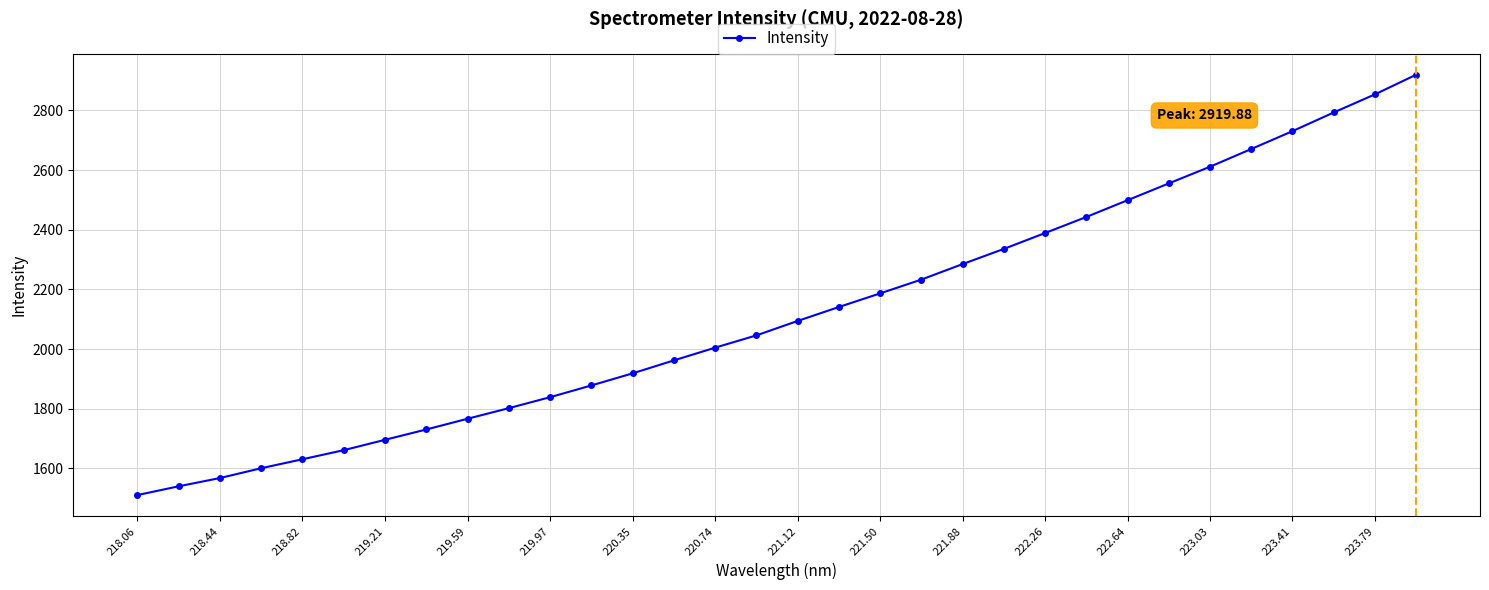

What is the average value?

2121.7